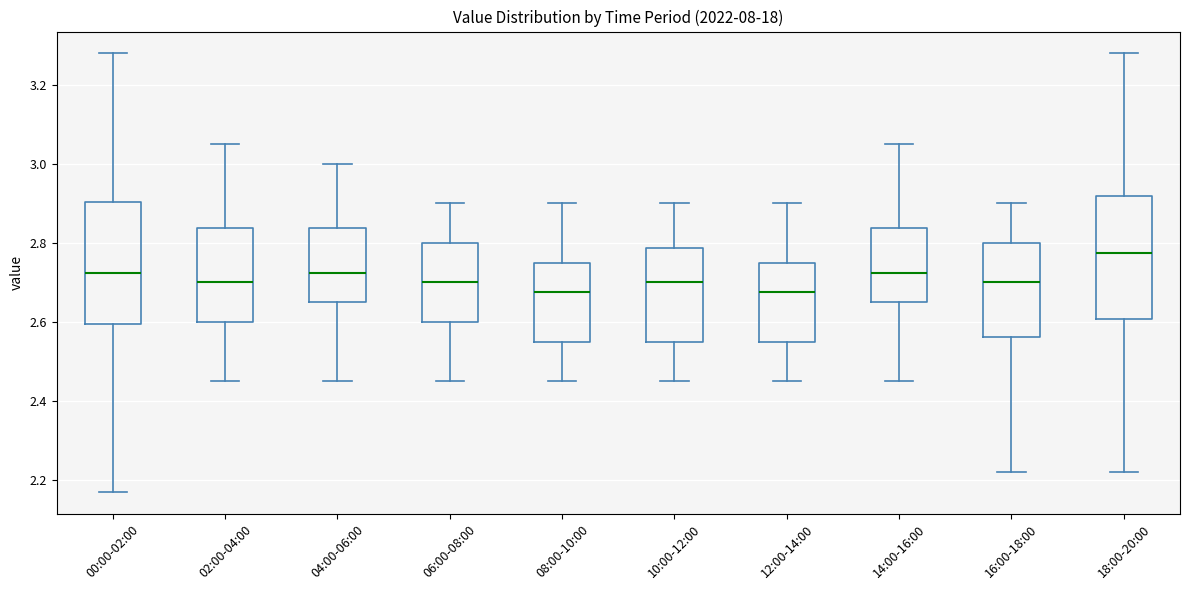

Reading left to right, read every box against the y-axis: the position of its median line, the range the box covers, and the ends of its whiskers. The values are not printed on the chart, so give them approximately, as read against the axis.

00:00-02:00: median 2.72, box 2.60 to 2.90, whiskers 2.18 to 3.28
02:00-04:00: median 2.70, box 2.60 to 2.84, whiskers 2.46 to 3.06
04:00-06:00: median 2.72, box 2.66 to 2.84, whiskers 2.46 to 3.00
06:00-08:00: median 2.70, box 2.60 to 2.80, whiskers 2.46 to 2.90
08:00-10:00: median 2.68, box 2.56 to 2.76, whiskers 2.46 to 2.90
10:00-12:00: median 2.70, box 2.56 to 2.78, whiskers 2.46 to 2.90
12:00-14:00: median 2.68, box 2.56 to 2.76, whiskers 2.46 to 2.90
14:00-16:00: median 2.72, box 2.66 to 2.84, whiskers 2.46 to 3.06
16:00-18:00: median 2.70, box 2.56 to 2.80, whiskers 2.22 to 2.90
18:00-20:00: median 2.78, box 2.60 to 2.92, whiskers 2.22 to 3.28